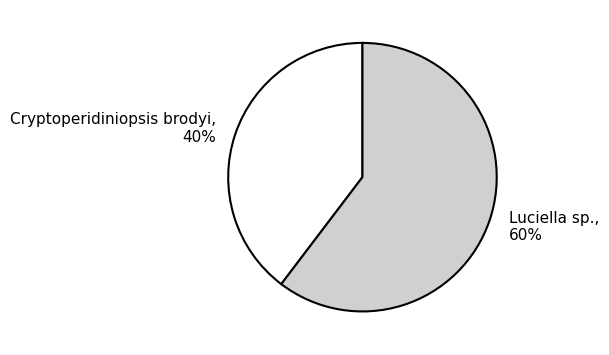

To the nearest percent, what is the average slice percentage?

50%